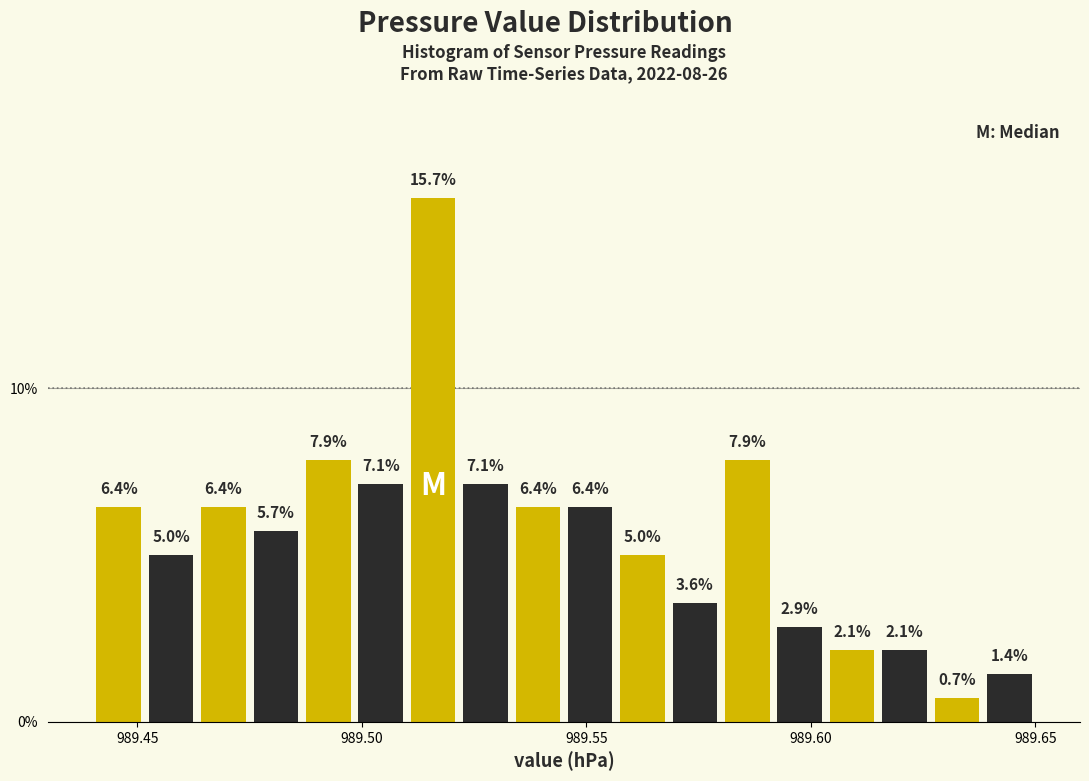

Read against the x-axis, roughly where is the centre of the tallest bar?

989.515